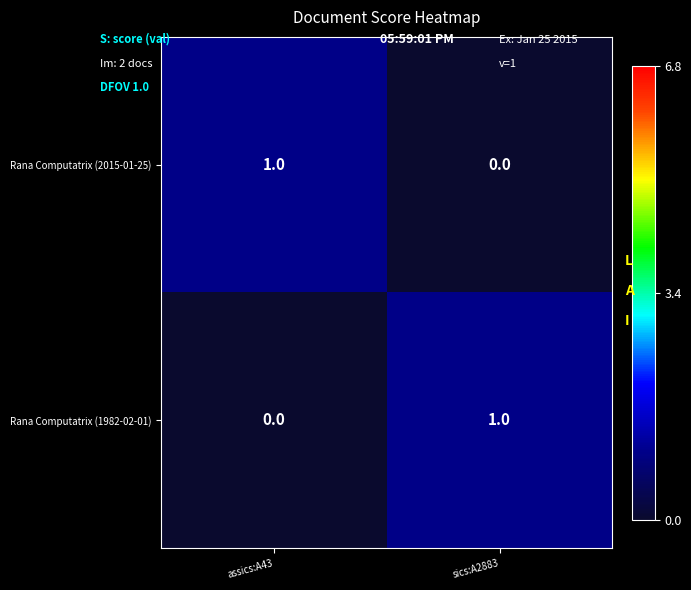

How many categories are shown in the chart?

2